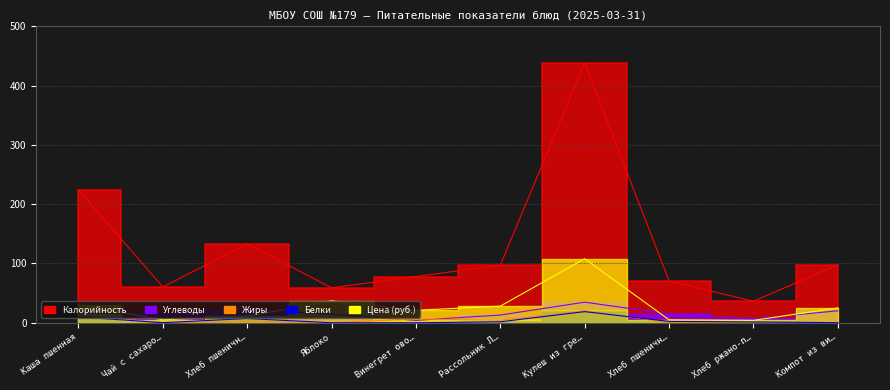

What is the difference between the second highest and second lowest values in the Цена series?

32.0